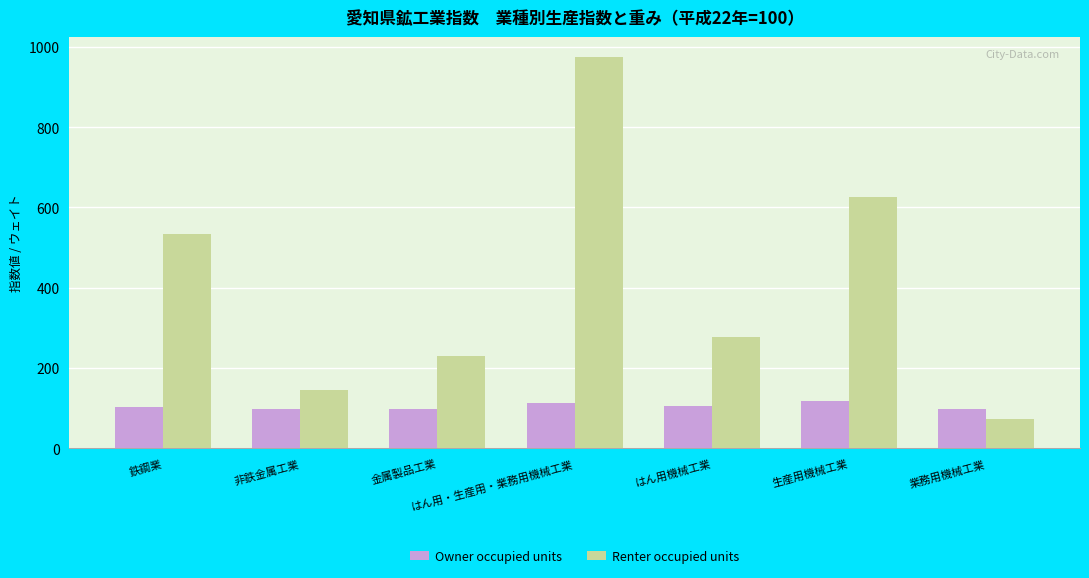

At how many categories does at least one series exceed 593?

2